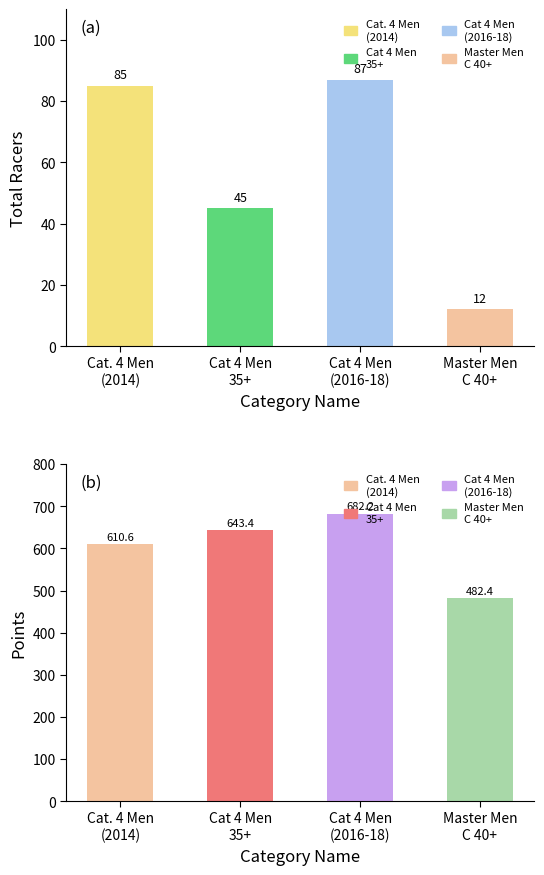

How many groups of bars are there?

4